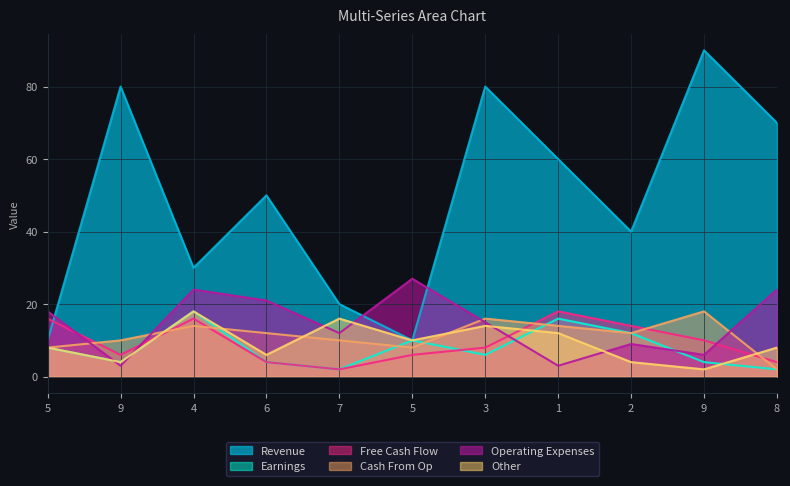

How many data points in col_4 are above 15?

5